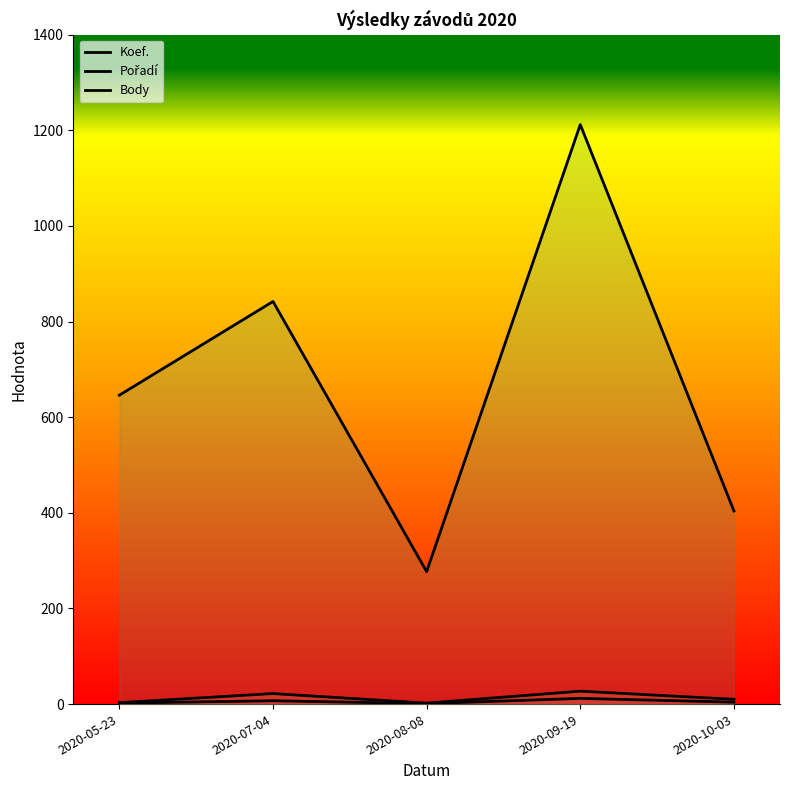

What is the difference between the Body values at 2020-10-03 and 2020-08-08?

127